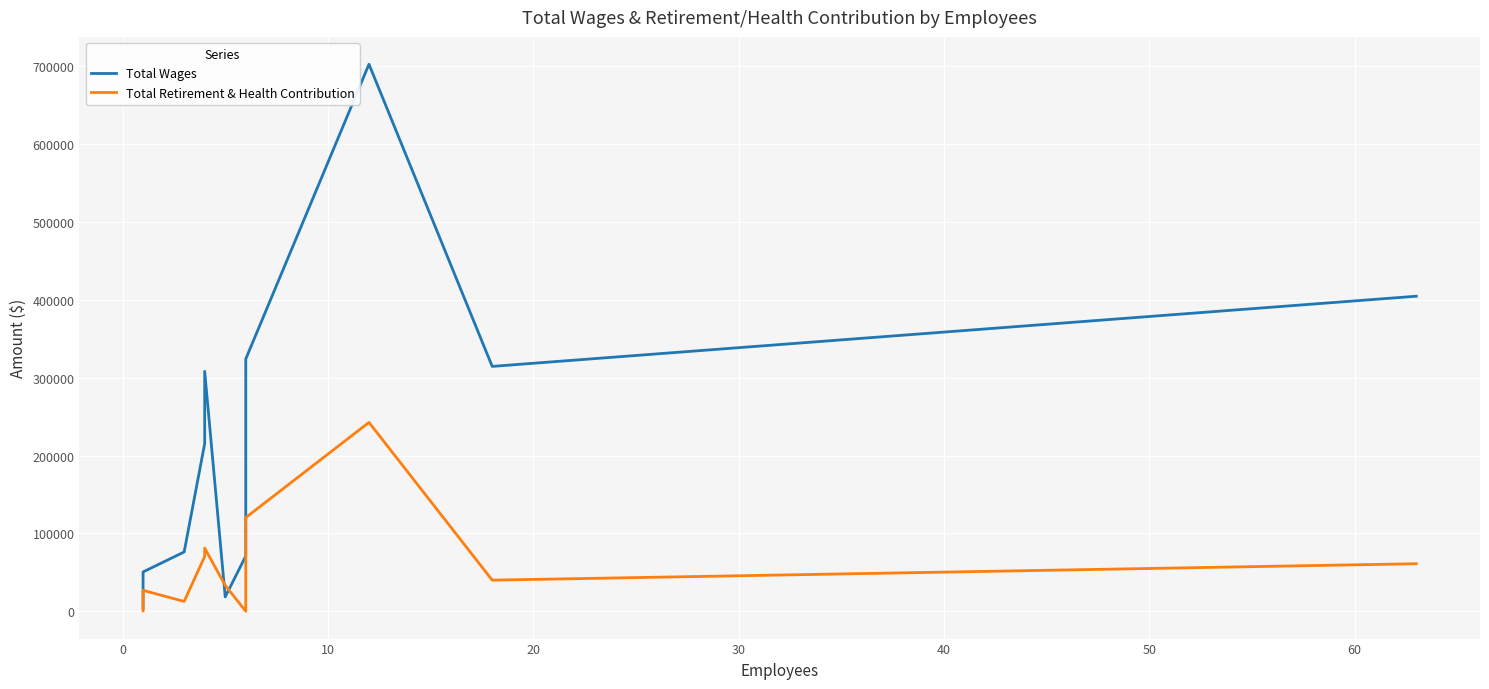

What are all the series names shown in the legend?

Total Wages, Total Retirement & Health Contribution